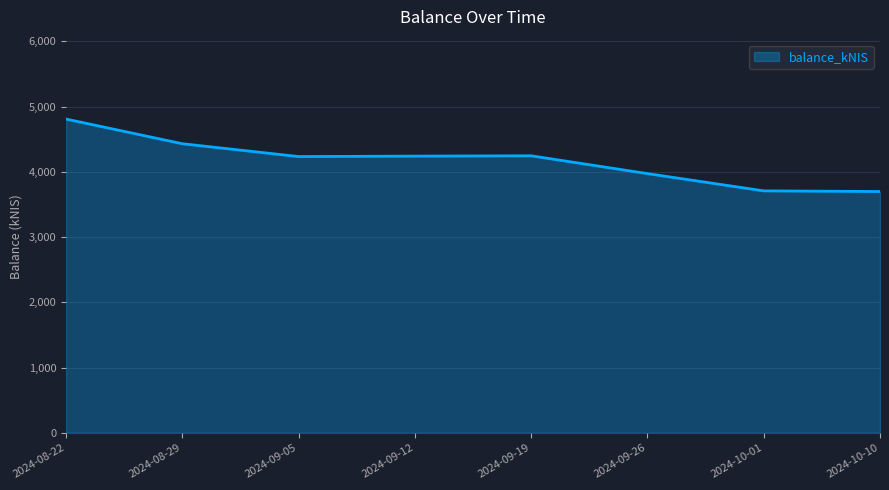

What is the change in value from 2024-08-22 to 2024-10-10?

-1110.3